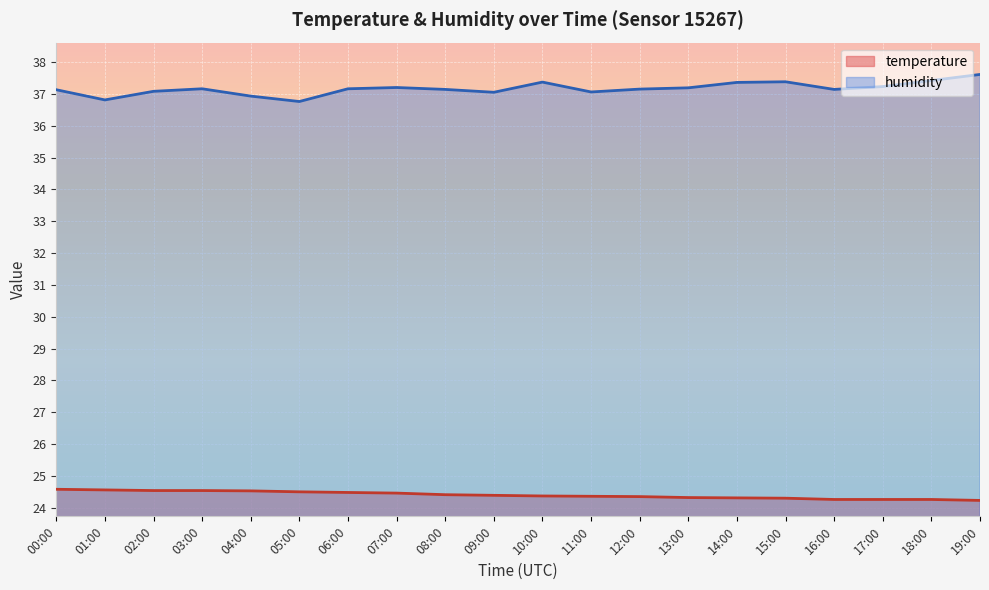

Which series has the largest total across all categories?

humidity